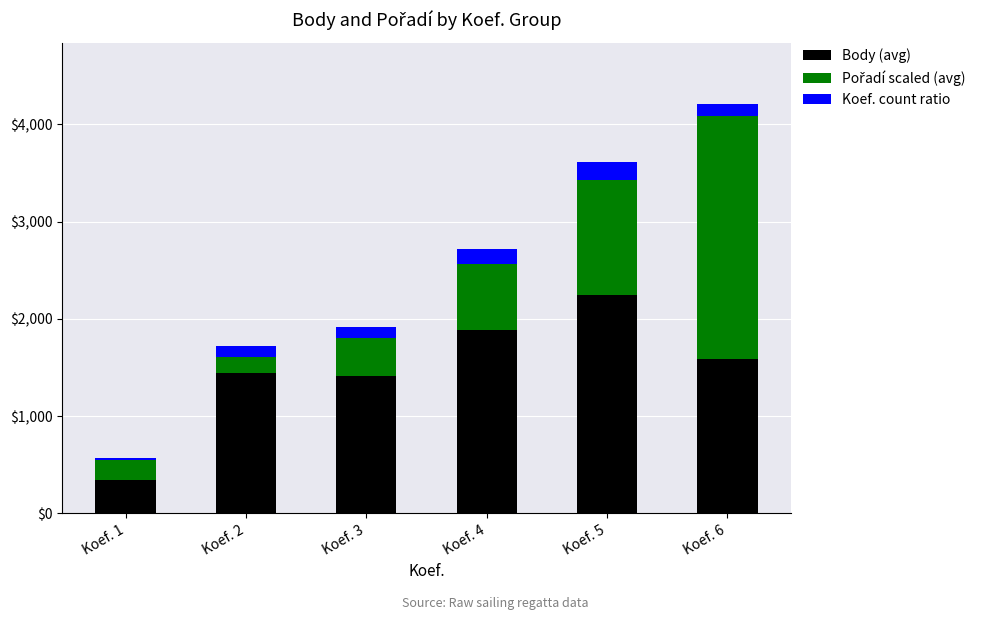

What is the value of the Body (avg) bar at the 6th from the left?

1583.0